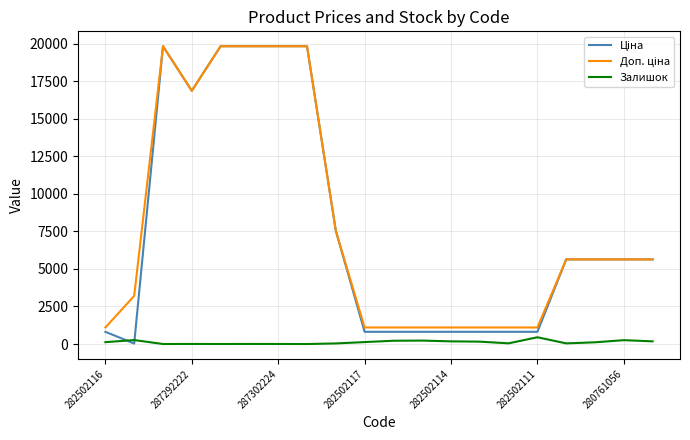

What is the highest value of the Залишок series?

450.0